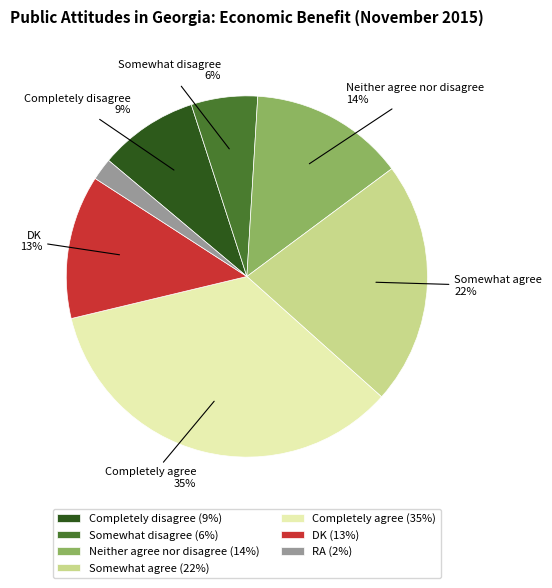

Rank the categories by value from highest to lowest.

Completely agree, Somewhat agree, Neither agree nor disagree, DK, Completely disagree, Somewhat disagree, RA